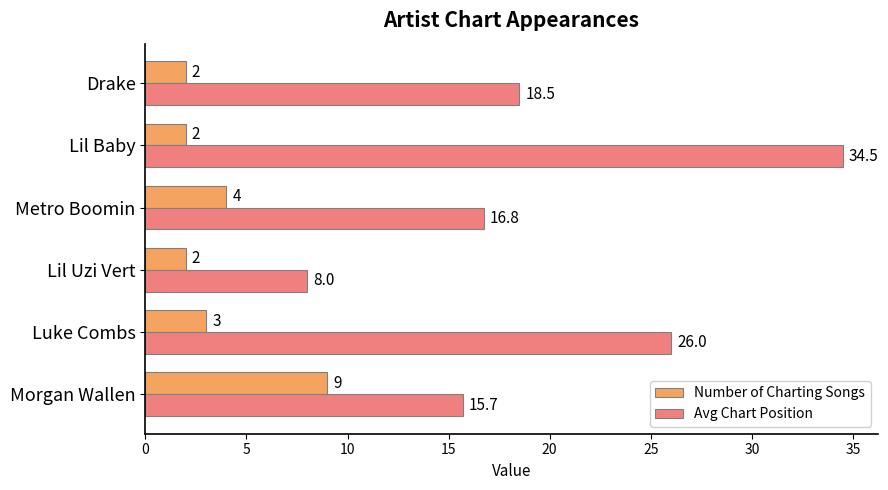

Which series has the widest spread of values?

Avg Chart Position